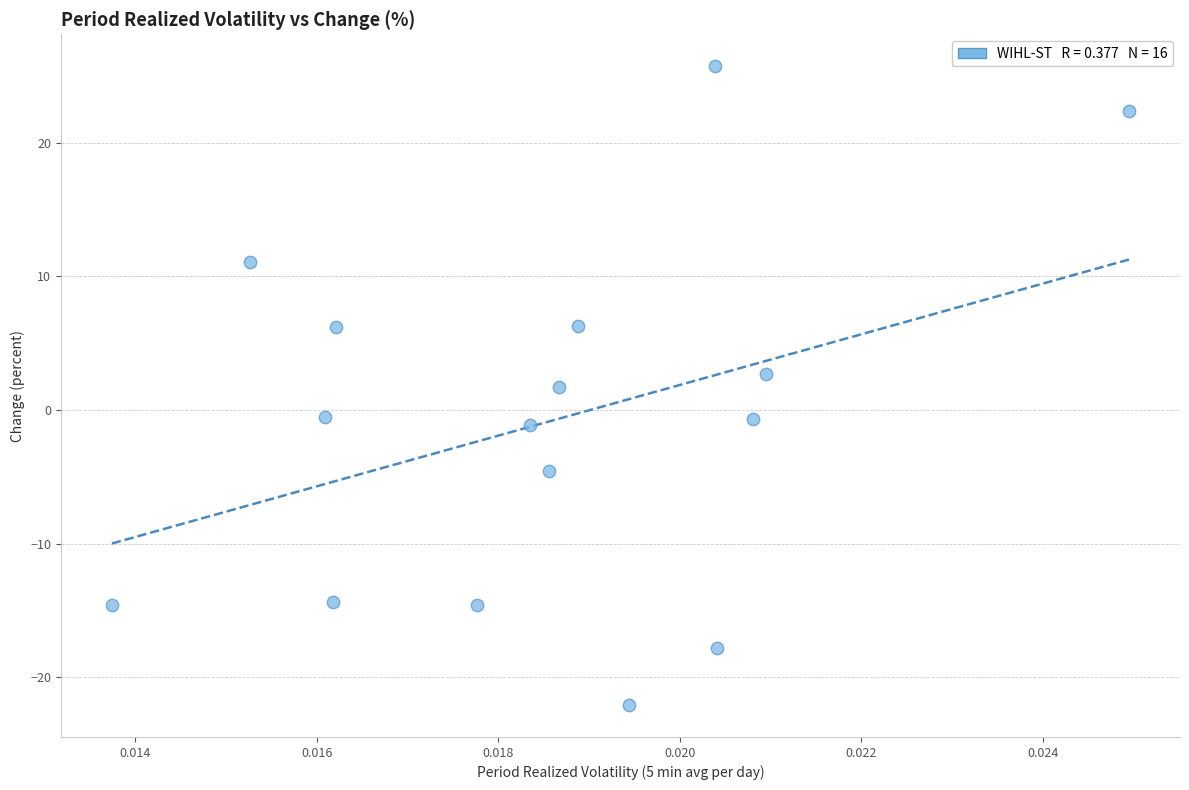

What Y value in the scatter plot is closest to 1?

1.8